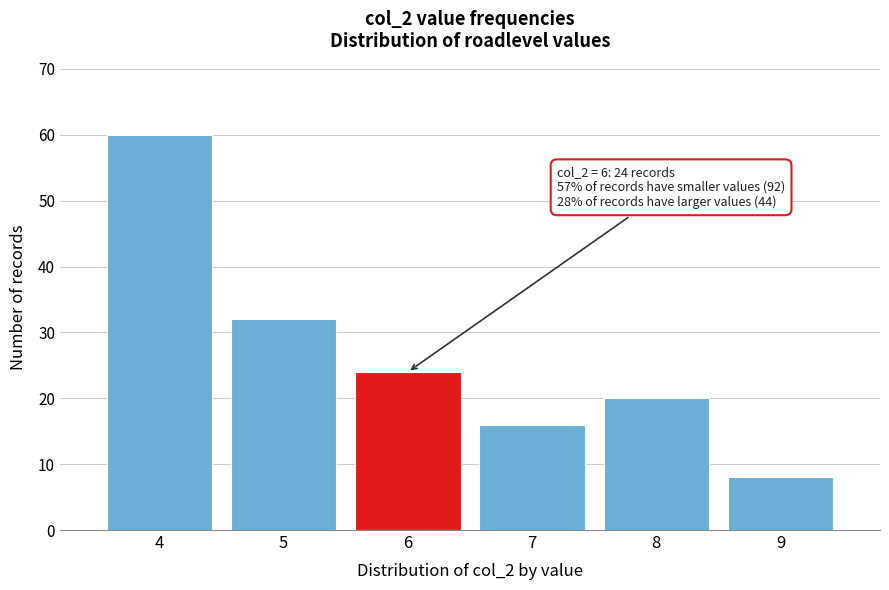

Reading left to right, transcribe all the data shown in this chart.

60	32	24	16	20	8